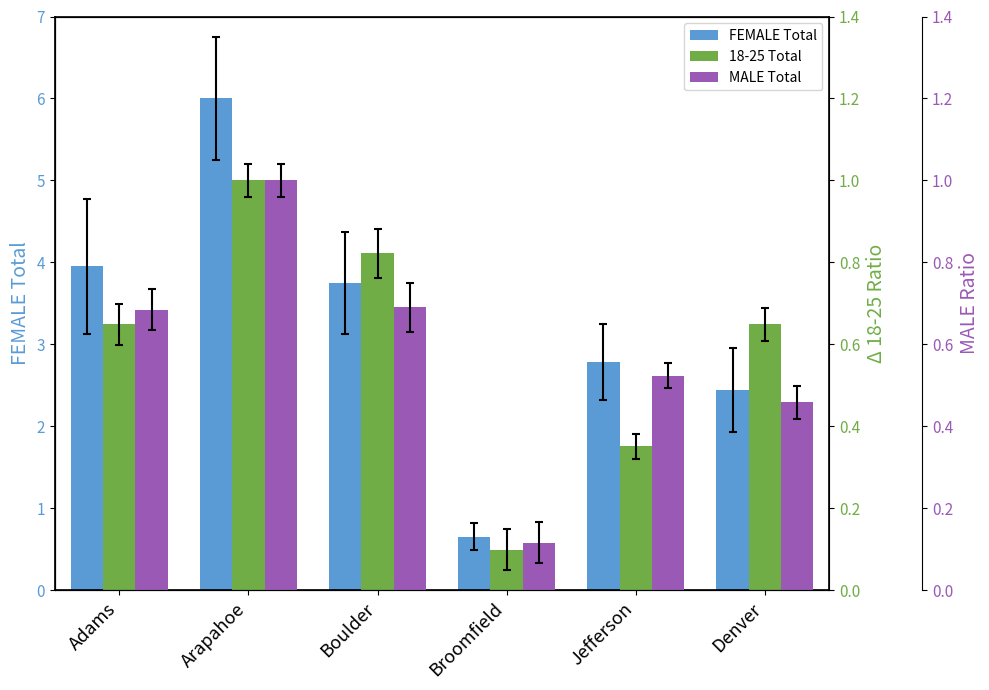

Which category has the highest value across all series?

Arapahoe